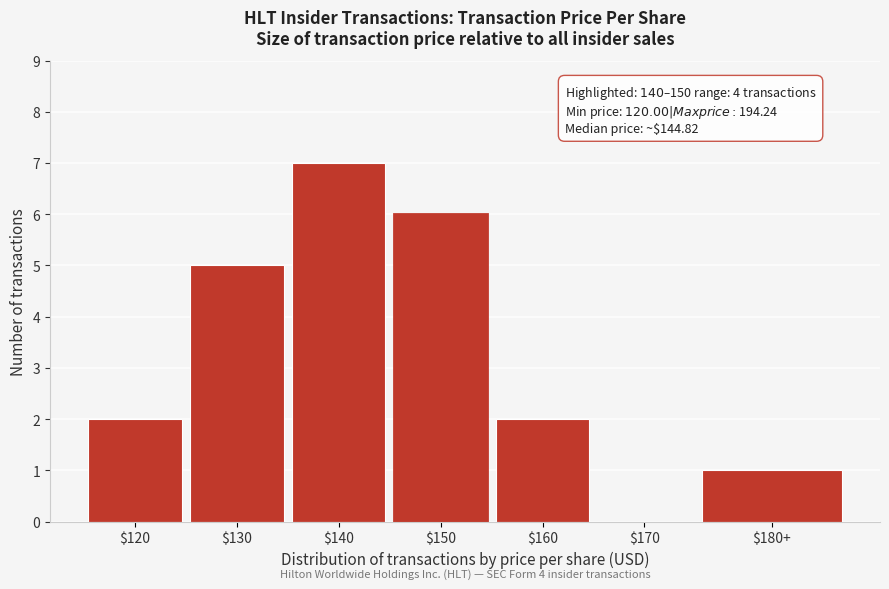

The value at $140 is 7. True or false?

True